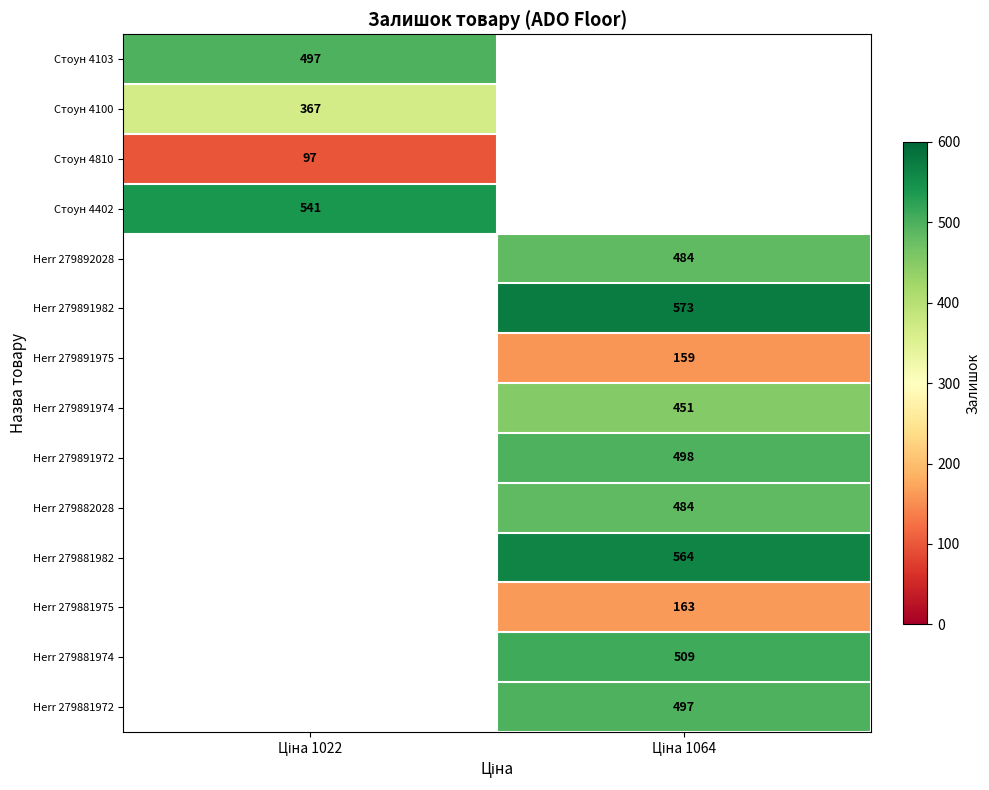

True or false: Herr 279881974 has a value of 509.0 at Ціна 1064.

True